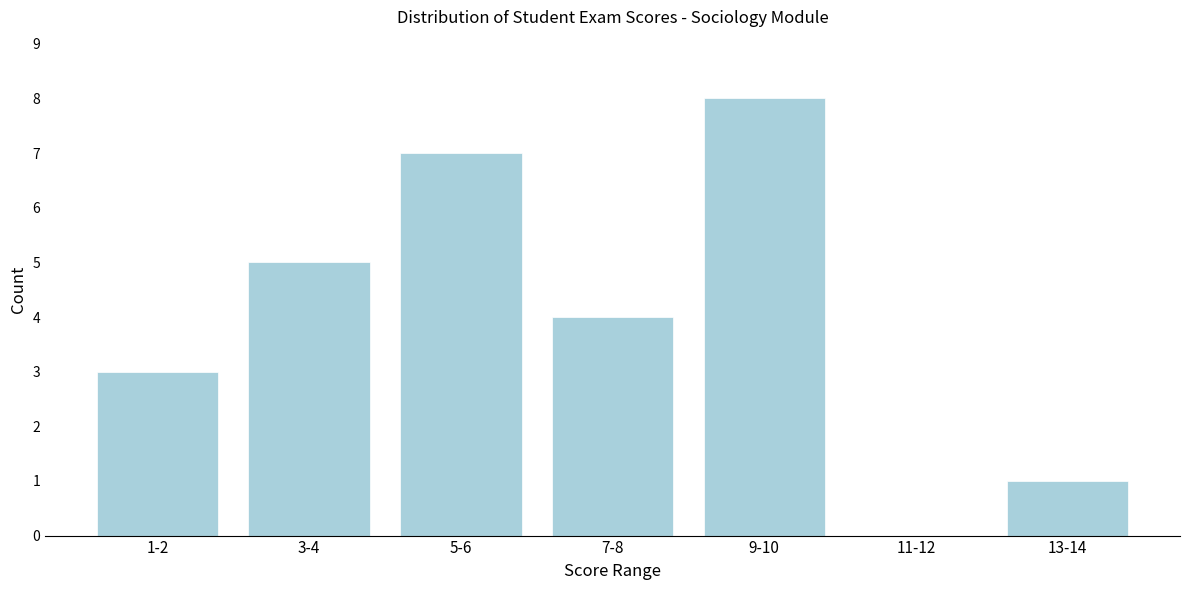

Reading right to left, what are all the values shown in this chart?

13-14=1	11-12=0	9-10=8	7-8=4	5-6=7	3-4=5	1-2=3